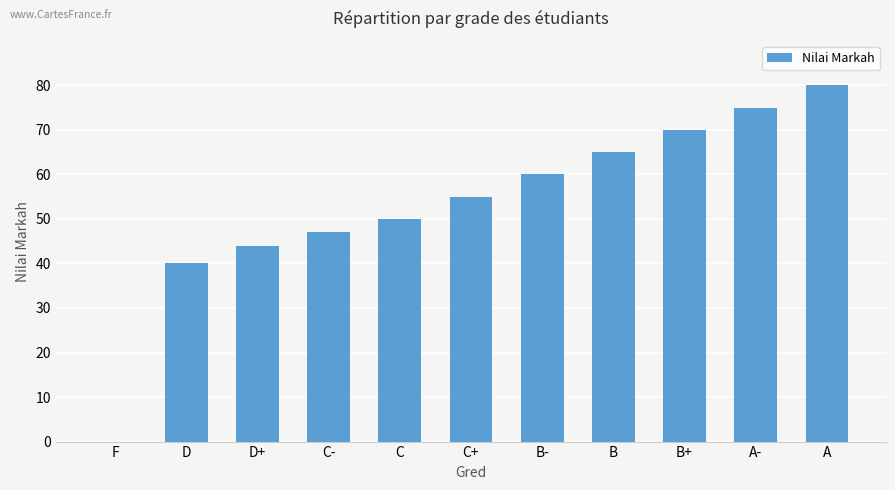

What is the approximate value at A-?

75